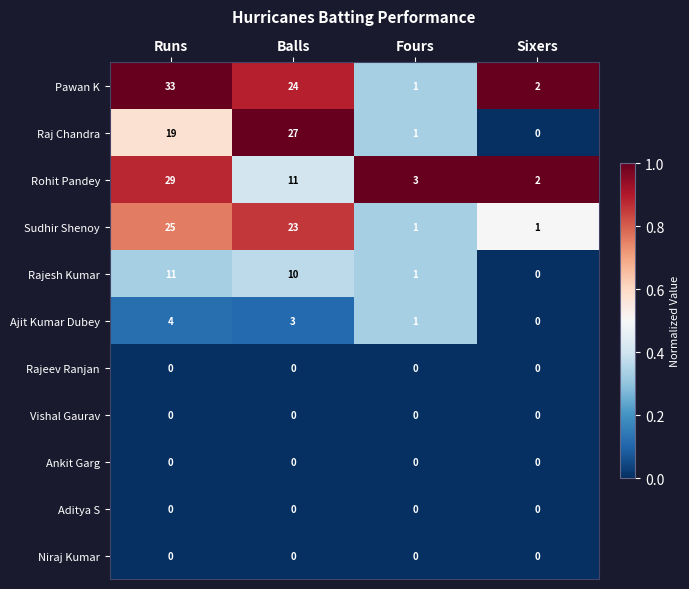

Which series has the largest range (max minus min)?

Pawan K